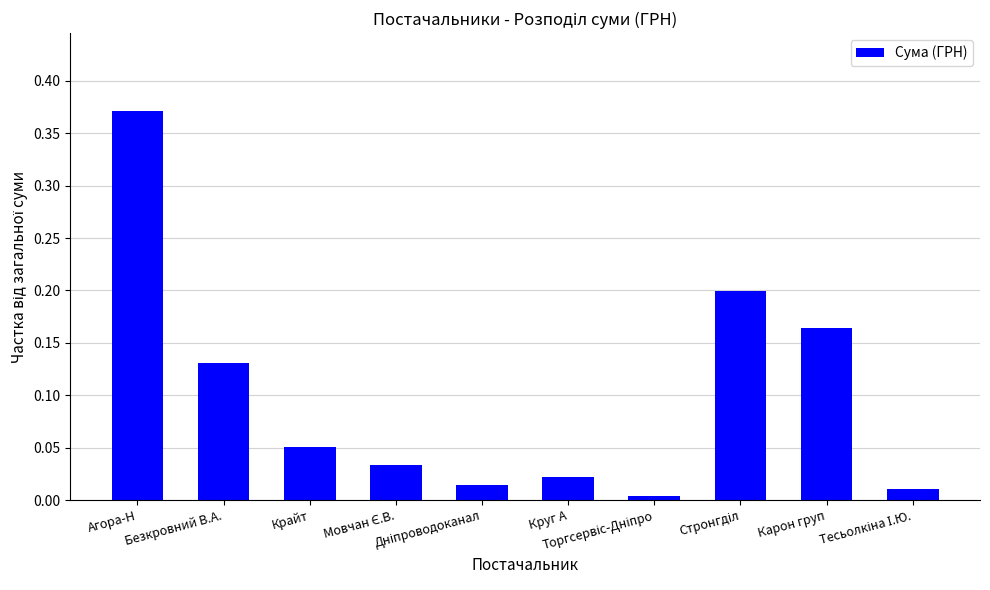

What is the label of the 1st bar from the left?

Агора-Н